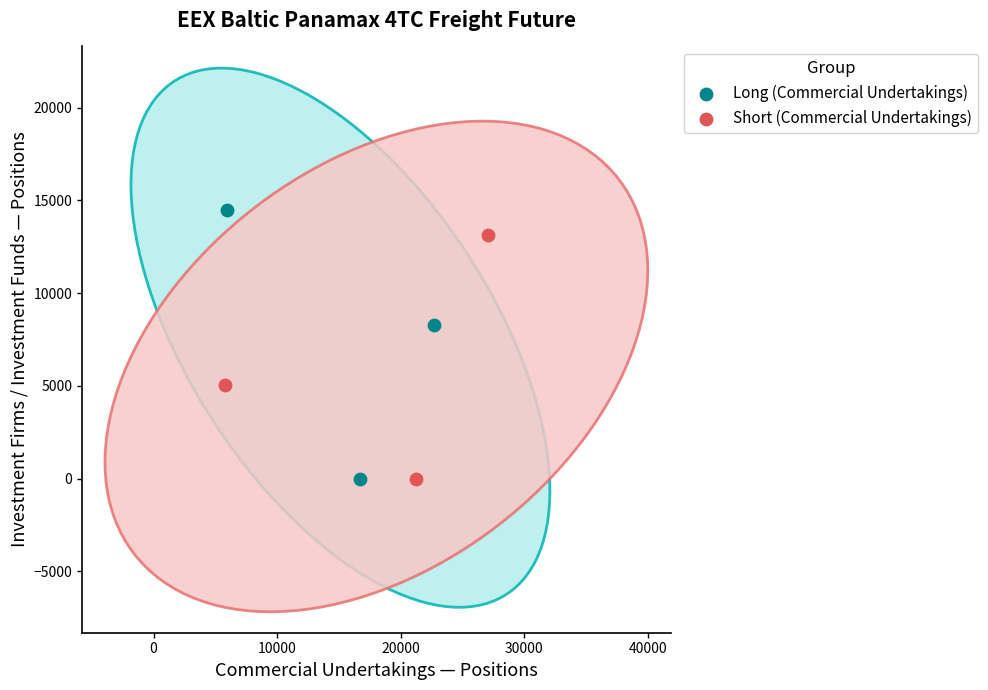

Which series has the largest Y range (max minus min)?

Long (Commercial Undertakings)